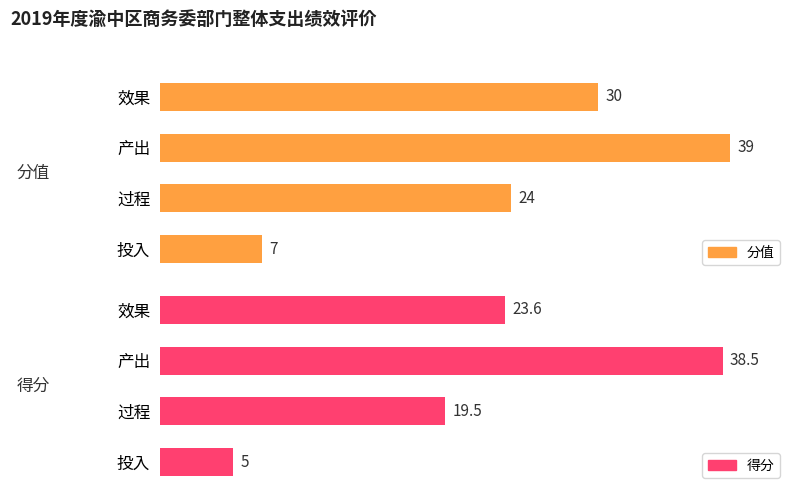

The 得分 series shows 5.5 at 过程. True or false?

False